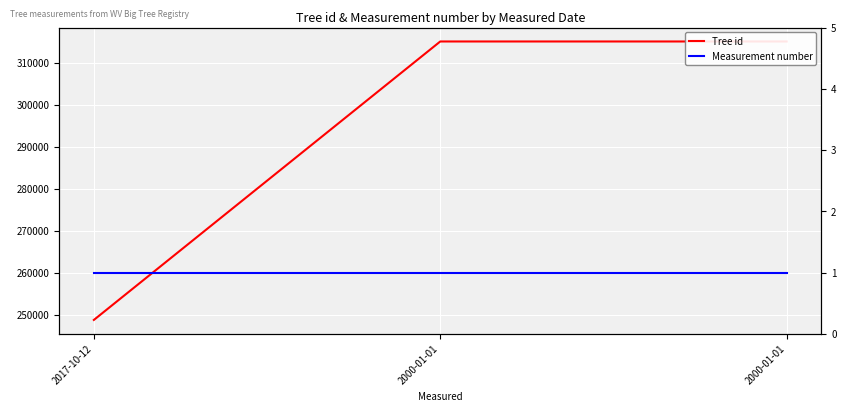

What is the total value across all series at 2017-10-12?

248848